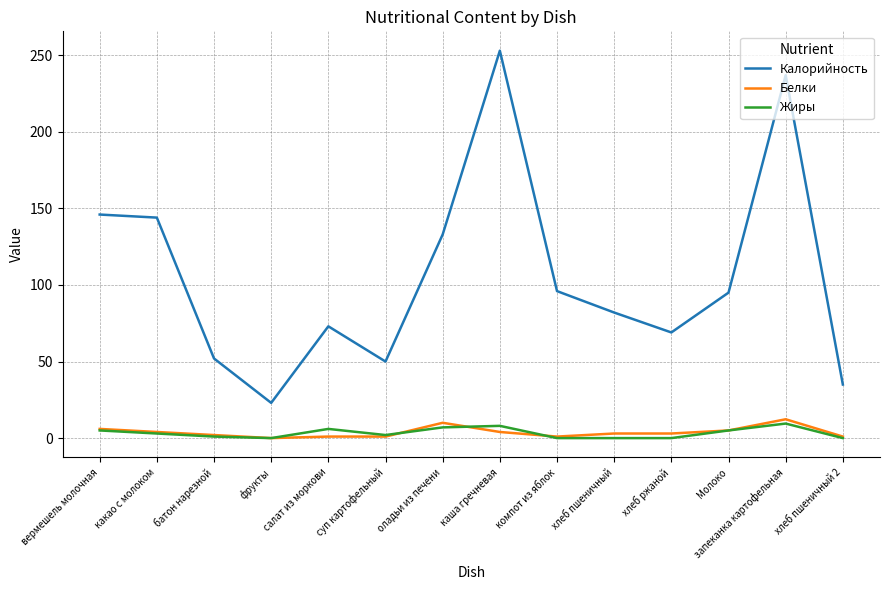

True or false: Жиры and Калорийность intersect in this chart.

False